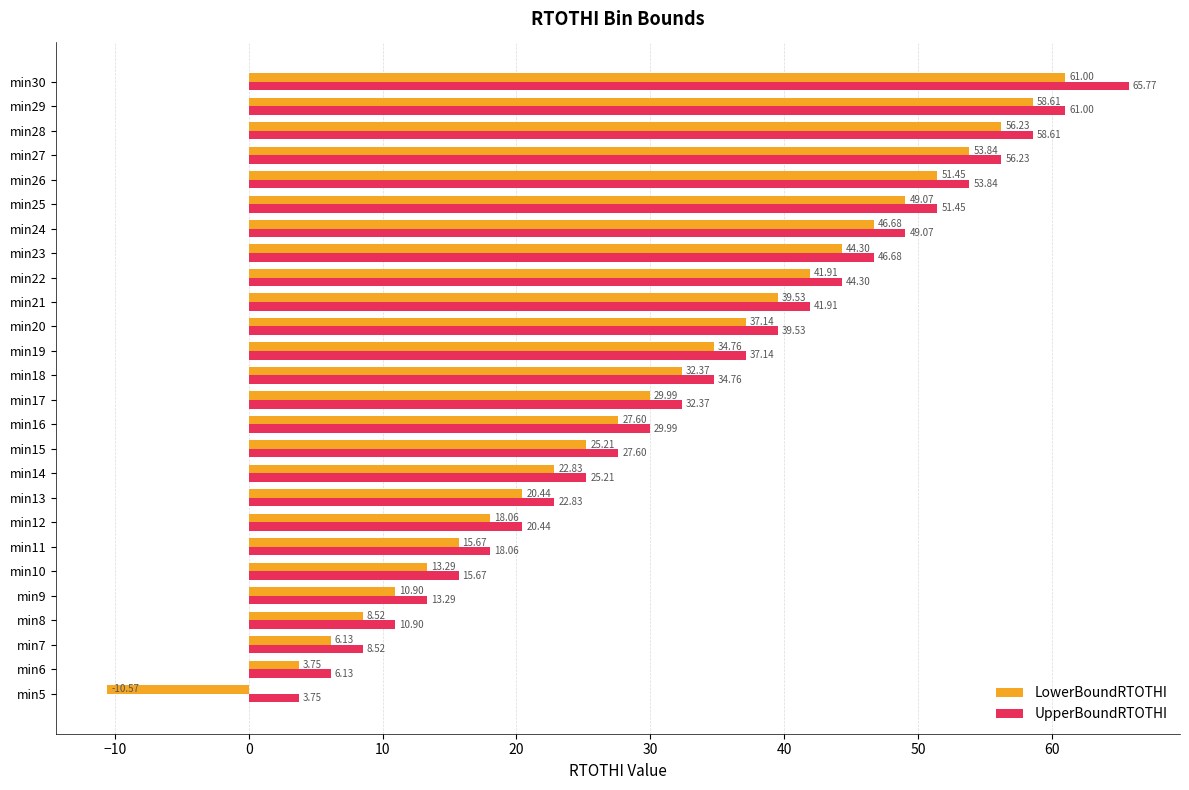

What is the average value of the LowerBoundRTOTHI series?

30.7